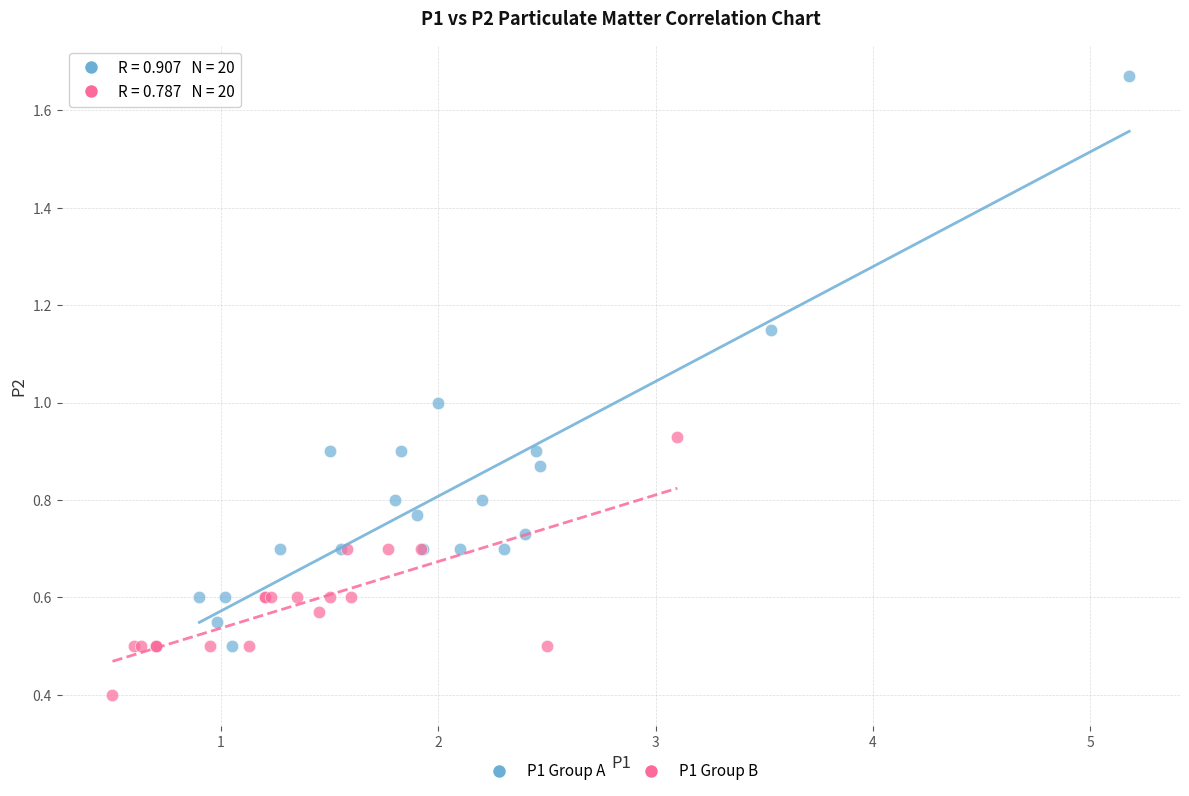

Which series has the largest Y range (max minus min)?

P1 Group A